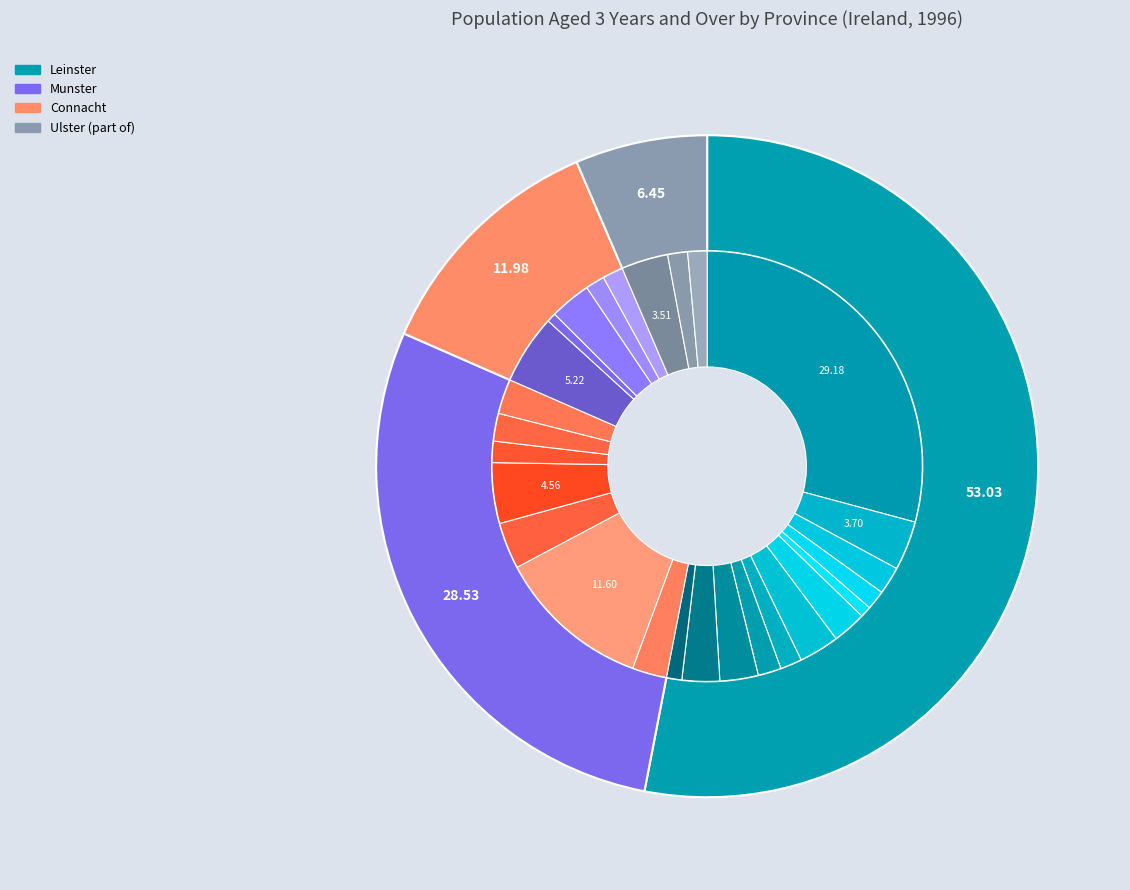

Does Leinster account for over 50% of the chart?

Yes